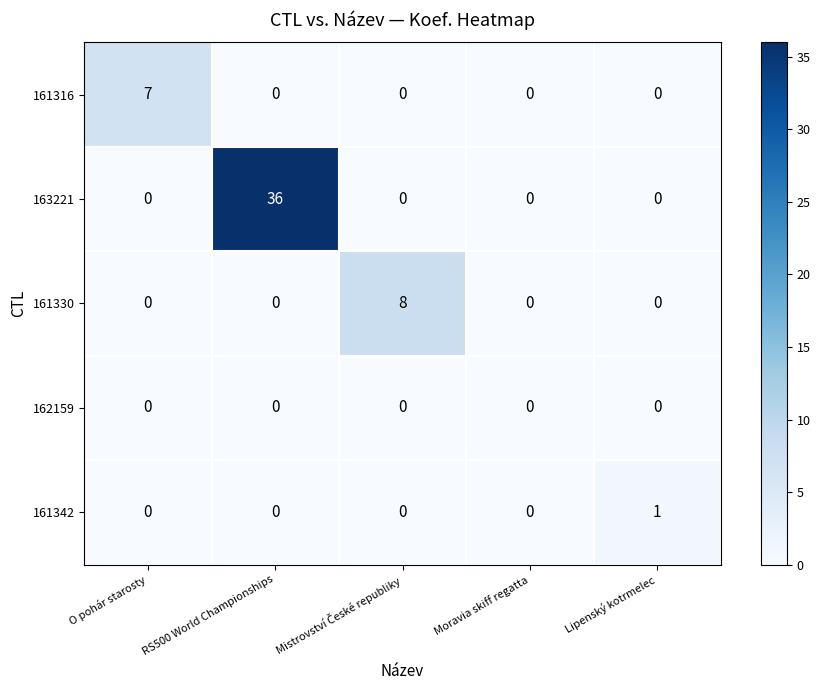

Reading left to right, list all the values displayed in this chart.

161316: 7	0	0	0	0
163221: 0	36	0	0	0
161330: 0	0	8	0	0
162159: 0	0	0	0	0
161342: 0	0	0	0	1